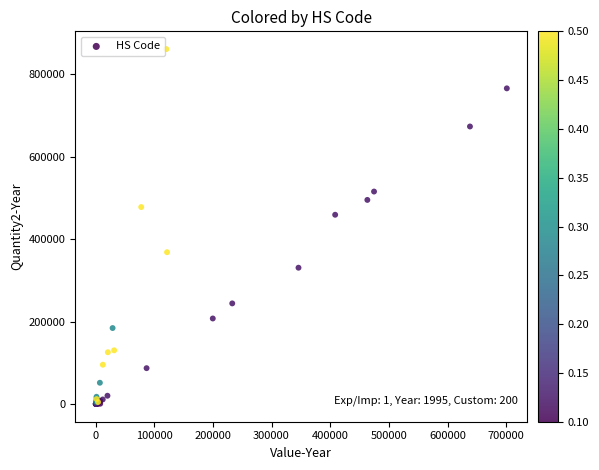

What Y value in the scatter plot is closest to 430444?

459000